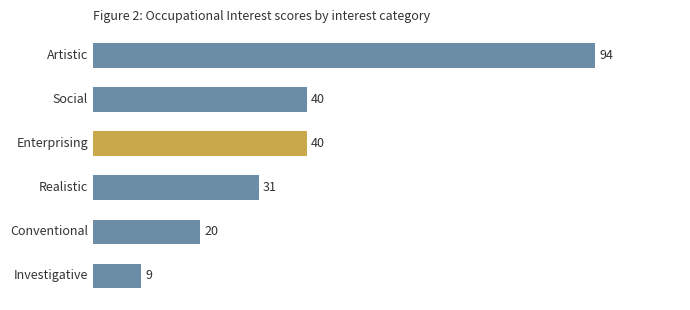

How many bars are there in total?

6